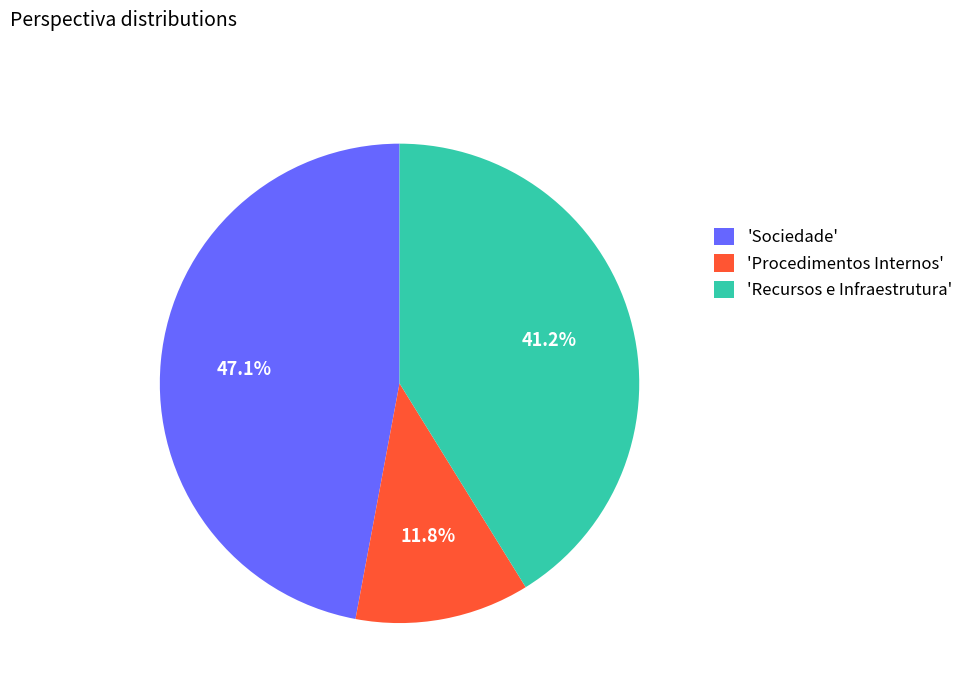

Does any single category account for the majority?

No